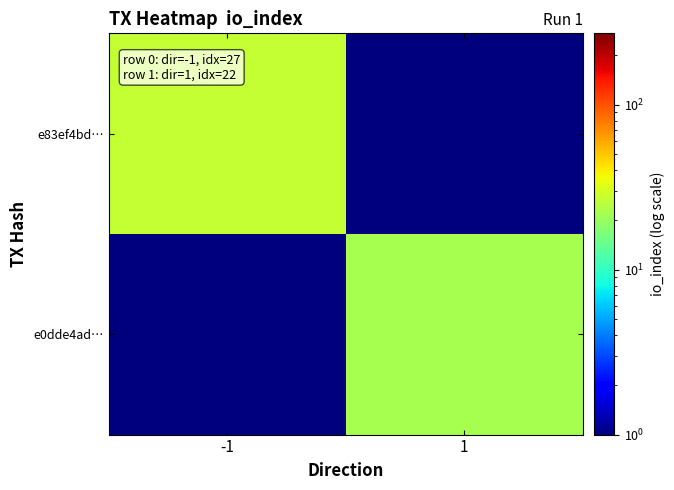

What is the difference between the highest and lowest values at -1?

26.9